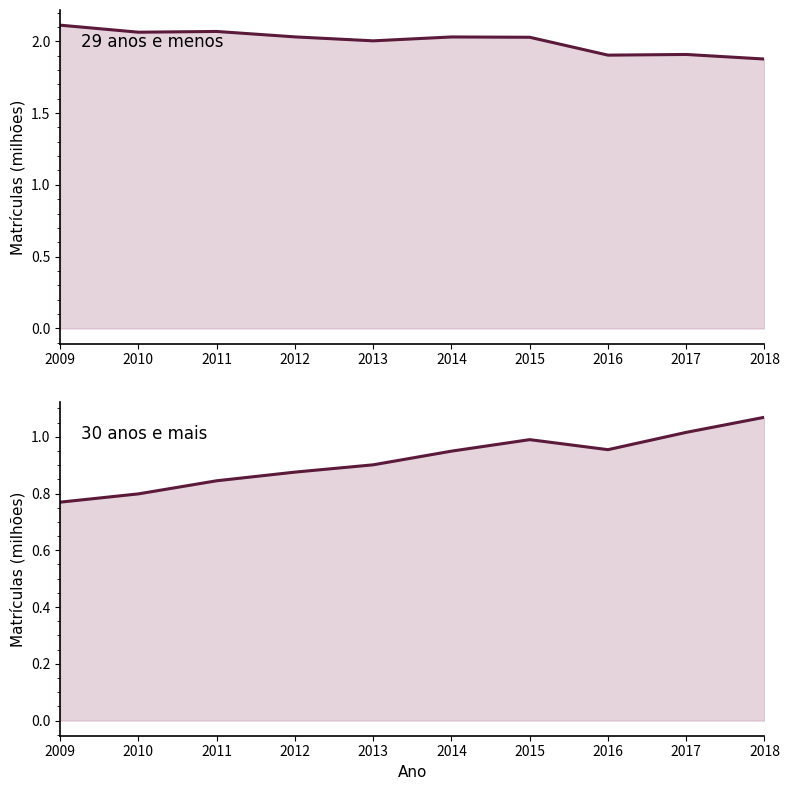

True or false: 29_anos_e_menos has more than 0 points higher than both neighbors.

True